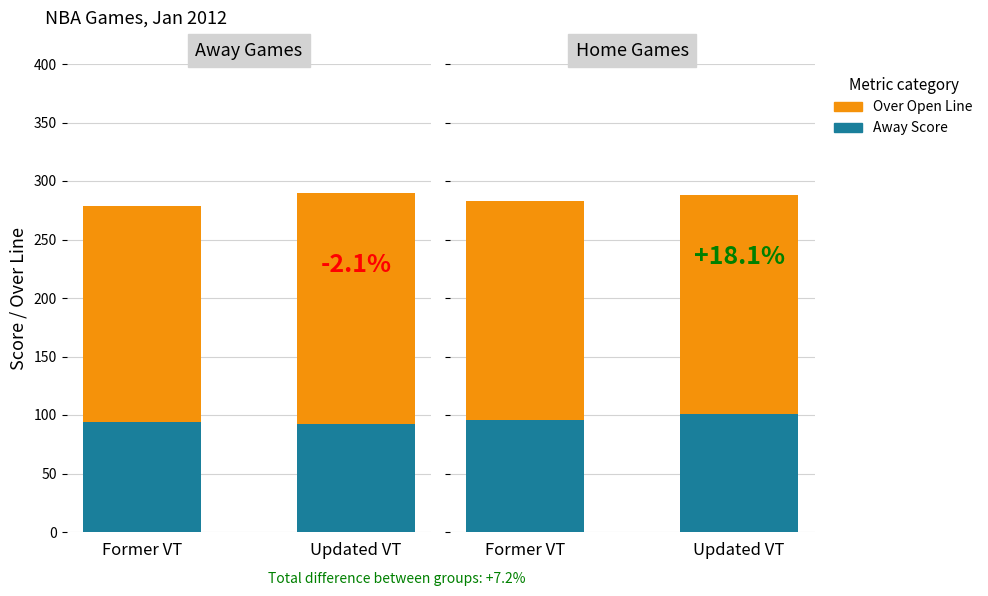

Which category has the lowest value in the Over Open series?

Former VT